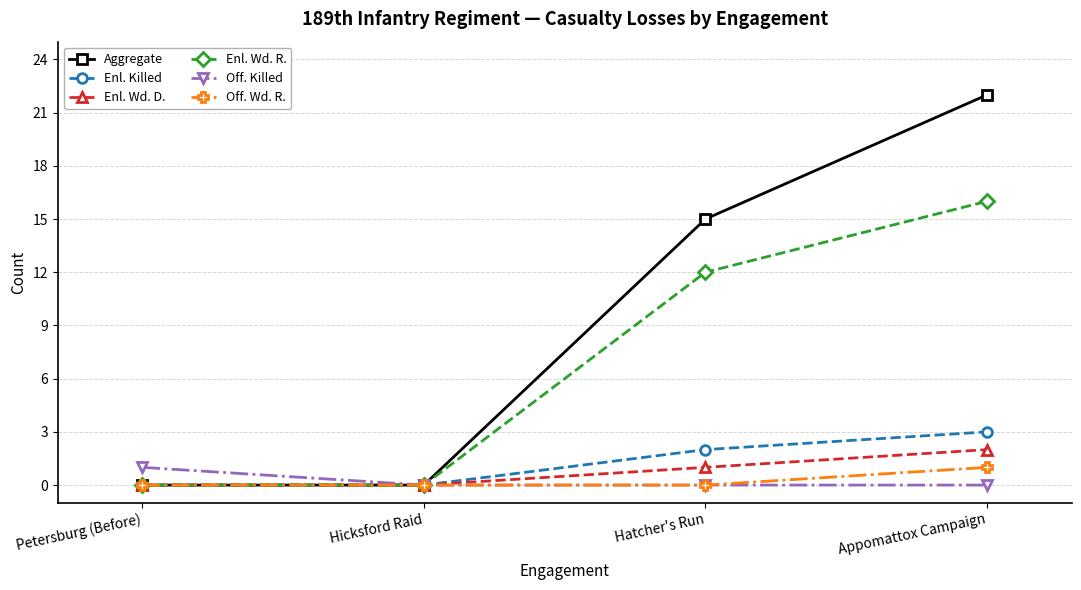

The Off. Wd. R. series shows 0 at Hicksford Raid. True or false?

True